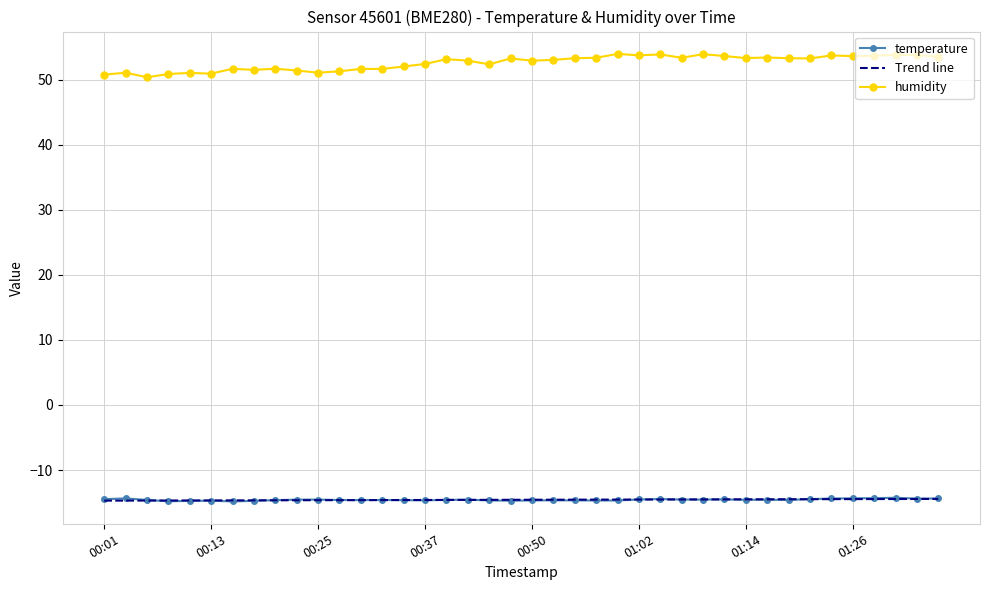

Which series has the widest spread of values?

humidity